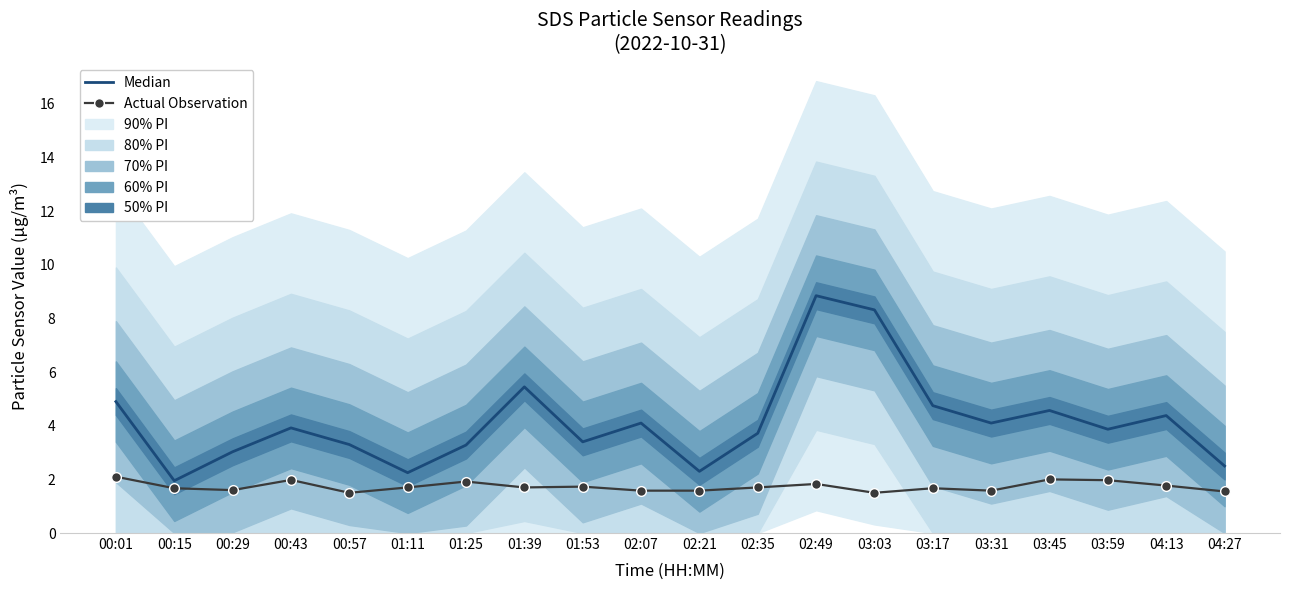

What is the minimum value shown in the chart?

1.5